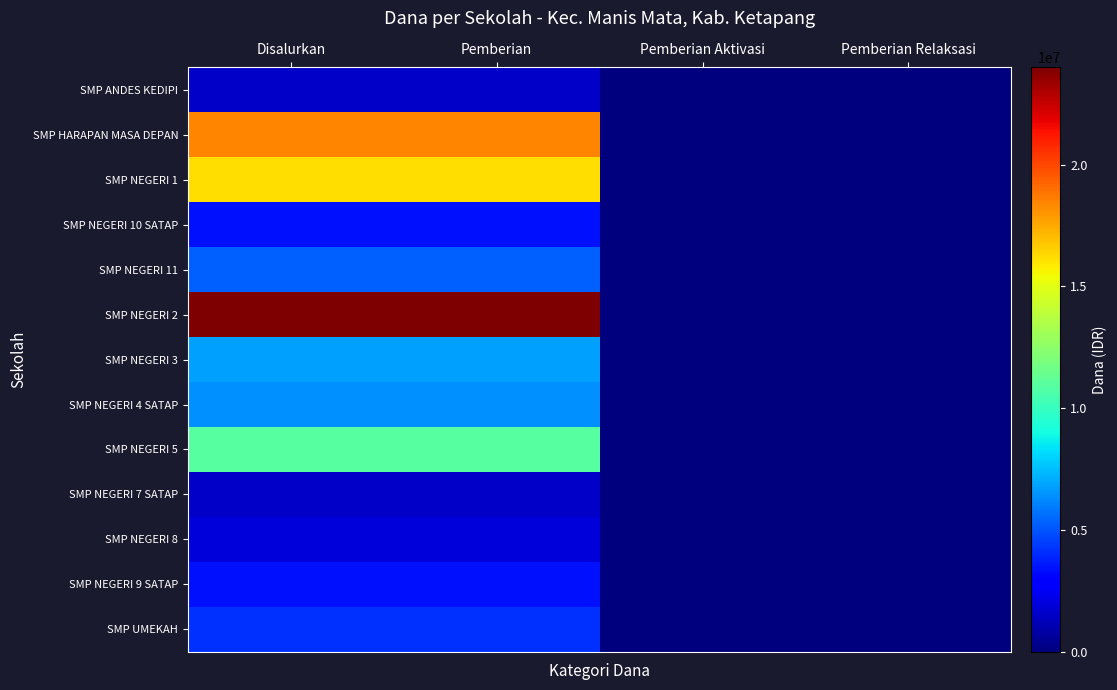

Reading left to right, extract all data points from this chart.

SMP ANDES KEDIPI: Disalurkan=1500000	Pemberian=1500000	Pemberian Aktivasi=0	Pemberian Relaksasi=0
SMP HARAPAN MASA DEPAN: Disalurkan=18375000	Pemberian=18375000	Pemberian Aktivasi=0	Pemberian Relaksasi=0
SMP NEGERI 1: Disalurkan=16125000	Pemberian=16125000	Pemberian Aktivasi=0	Pemberian Relaksasi=0
SMP NEGERI 10 SATAP: Disalurkan=3375000	Pemberian=3375000	Pemberian Aktivasi=0	Pemberian Relaksasi=0
SMP NEGERI 11: Disalurkan=5250000	Pemberian=5250000	Pemberian Aktivasi=0	Pemberian Relaksasi=0
SMP NEGERI 2: Disalurkan=24000000	Pemberian=24000000	Pemberian Aktivasi=0	Pemberian Relaksasi=0
SMP NEGERI 3: Disalurkan=6750000	Pemberian=6750000	Pemberian Aktivasi=0	Pemberian Relaksasi=0
SMP NEGERI 4 SATAP: Disalurkan=6375000	Pemberian=6375000	Pemberian Aktivasi=0	Pemberian Relaksasi=0
SMP NEGERI 5: Disalurkan=10875000	Pemberian=10875000	Pemberian Aktivasi=0	Pemberian Relaksasi=0
SMP NEGERI 7 SATAP: Disalurkan=1500000	Pemberian=1500000	Pemberian Aktivasi=0	Pemberian Relaksasi=0
SMP NEGERI 8: Disalurkan=1875000	Pemberian=1875000	Pemberian Aktivasi=0	Pemberian Relaksasi=0
SMP NEGERI 9 SATAP: Disalurkan=3375000	Pemberian=3375000	Pemberian Aktivasi=0	Pemberian Relaksasi=0
SMP UMEKAH: Disalurkan=4125000	Pemberian=4125000	Pemberian Aktivasi=0	Pemberian Relaksasi=0